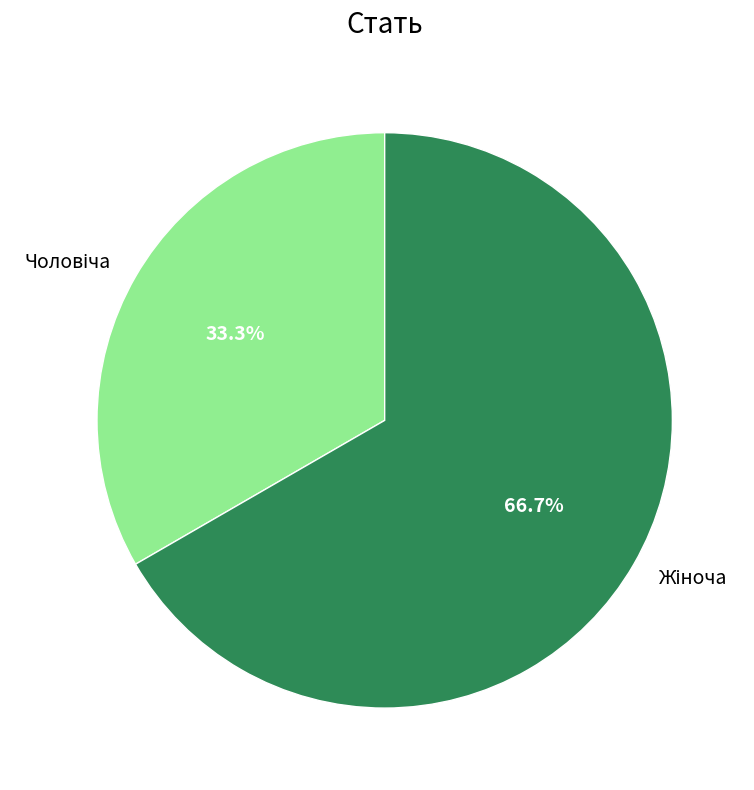

Do Жіноча and Чоловіча together represent more than half of the pie?

Yes